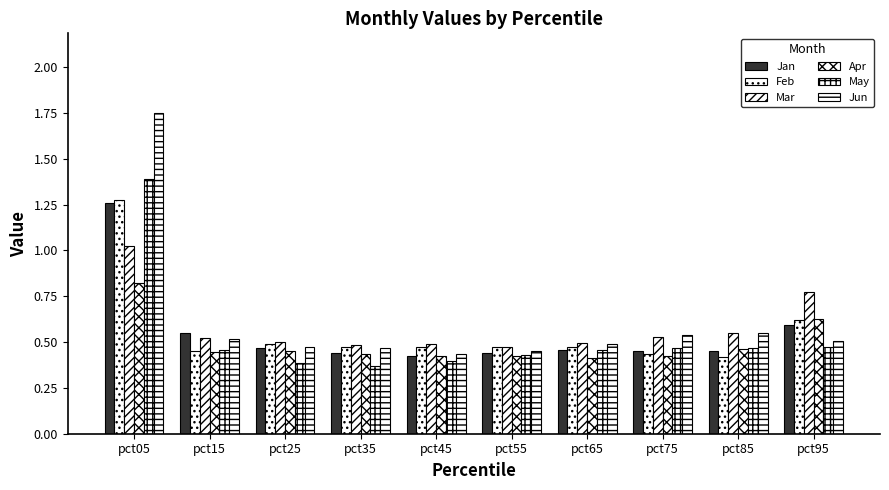

Rank the categories by Feb value from highest to lowest.

pct05, pct95, pct25, pct45, pct35, pct55, pct65, pct15, pct75, pct85